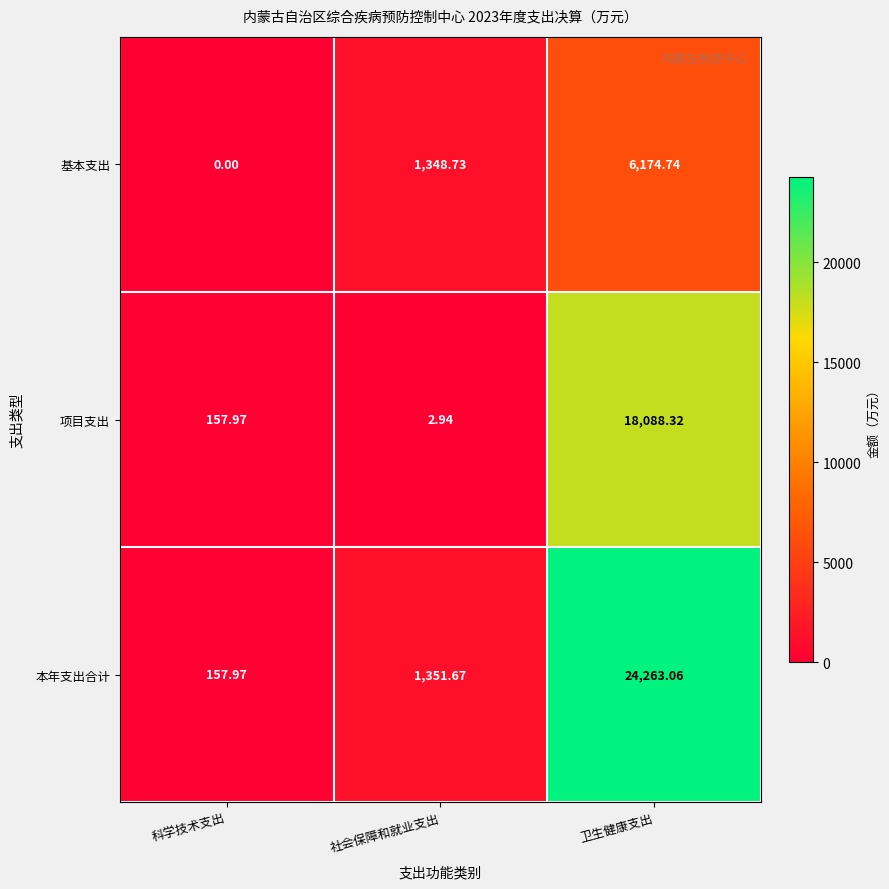

How many series are shown in this chart?

3